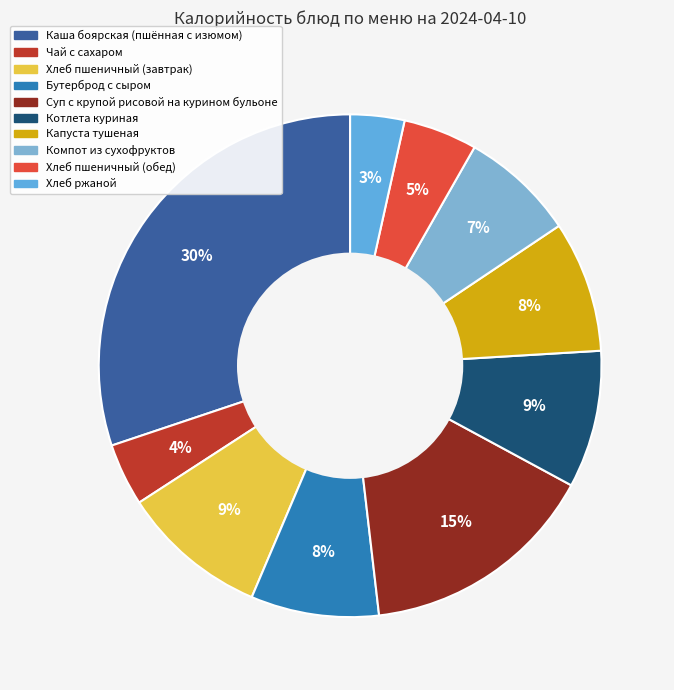

To the nearest percent, what is the difference between the Чай с сахаром and Каша боярская (пшённая с изюмом) slice percentages?

26%